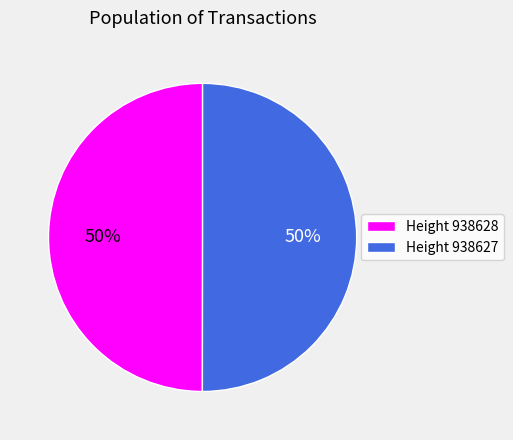

Is the sum of Height 938628 and Height 938627 greater than half?

Yes